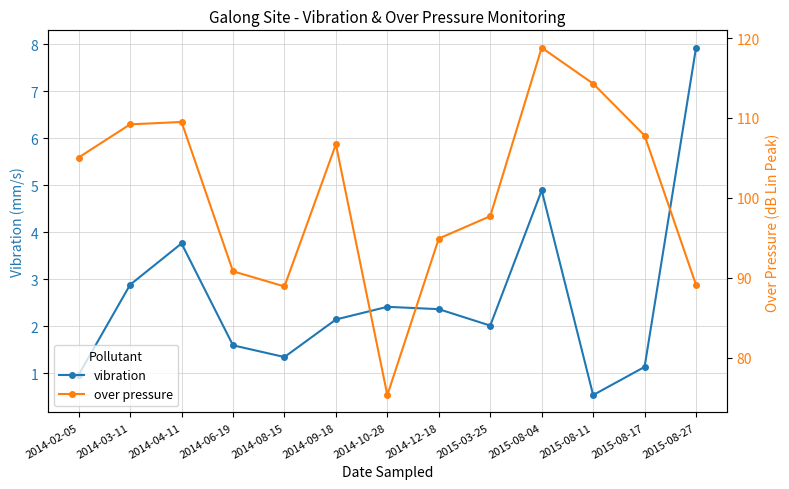

At which label is vibration closest to 4?

2014-04-11